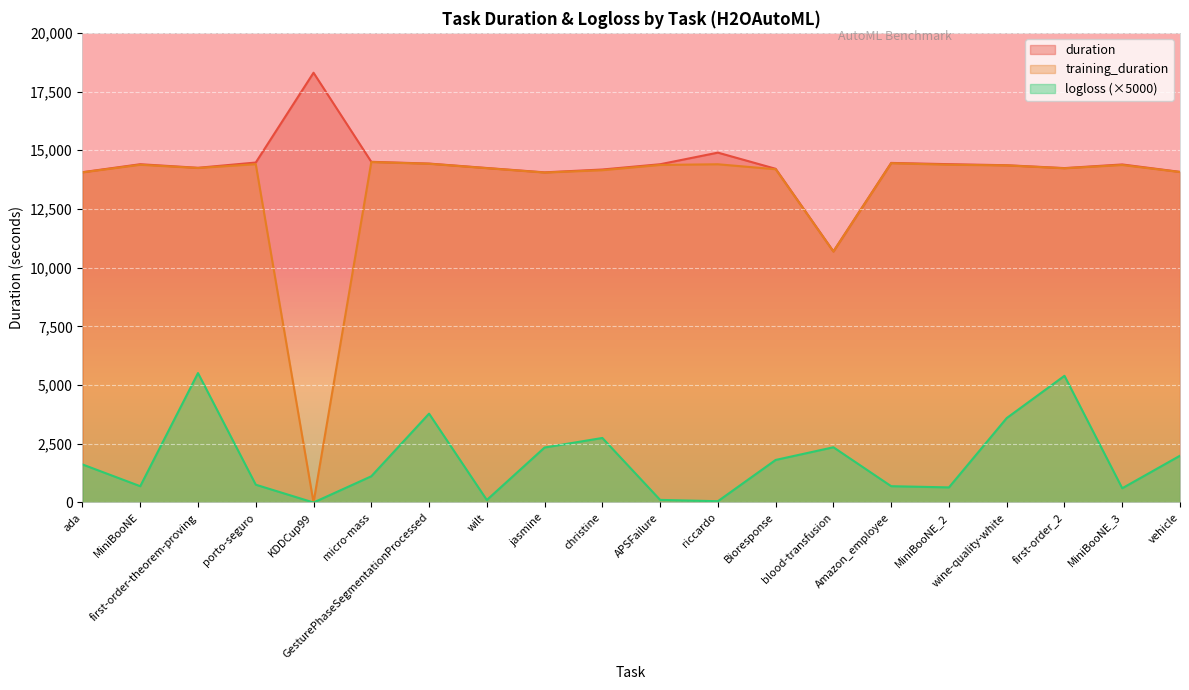

Read the logloss value at first-order_2.

5395.7